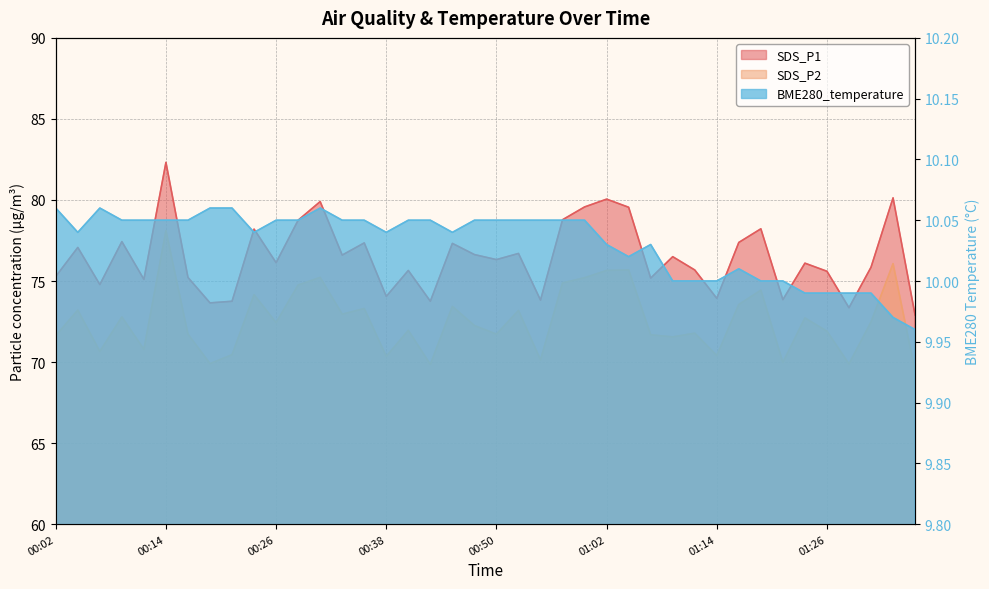

Which category has the highest value across all series?

00:14